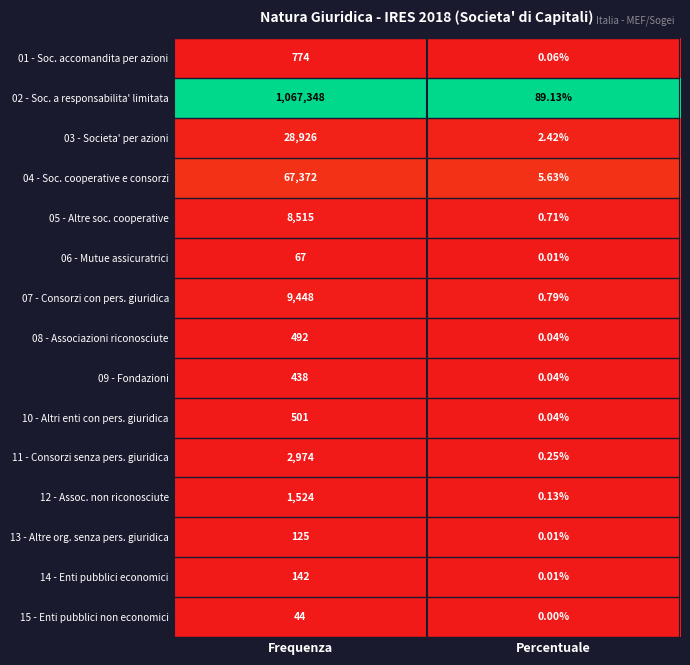

Which series has the largest range (max minus min)?

02 - Soc. a responsabilita' limitata